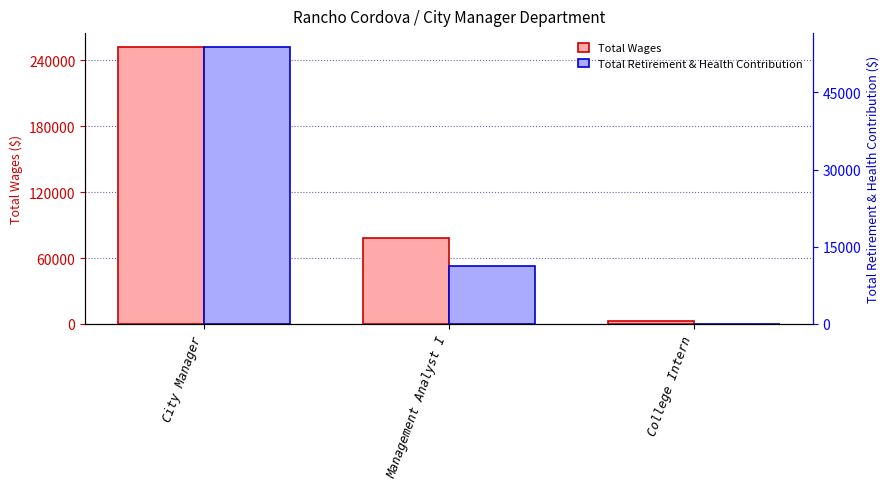

What is the label of the 1st bar from the left?

City Manager